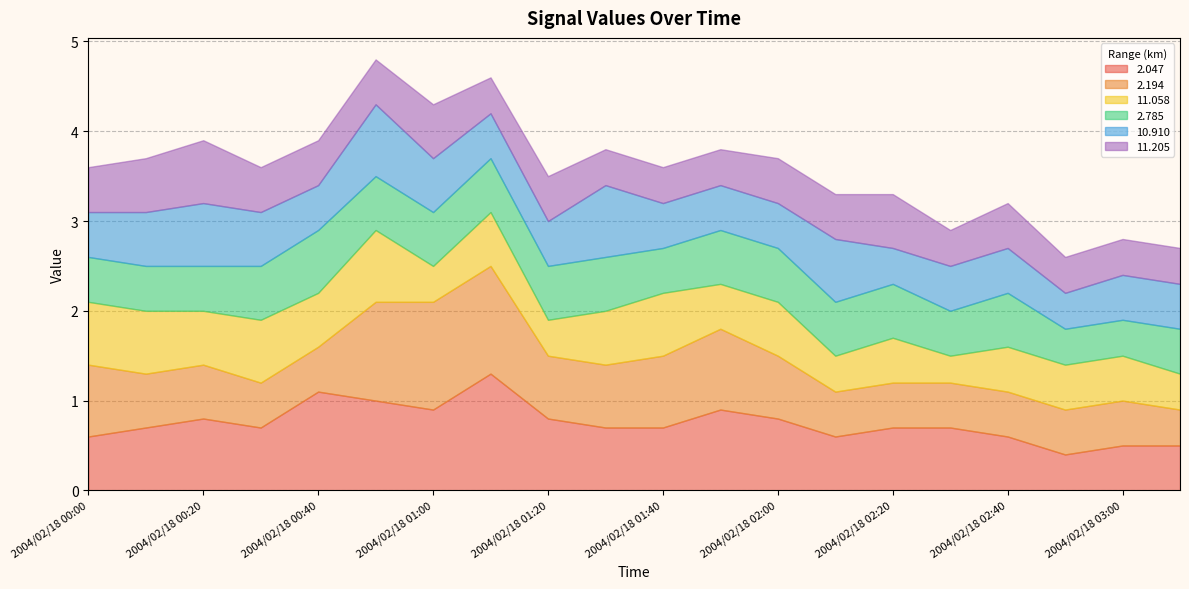

What is the sum of all  11.205 values?

9.7